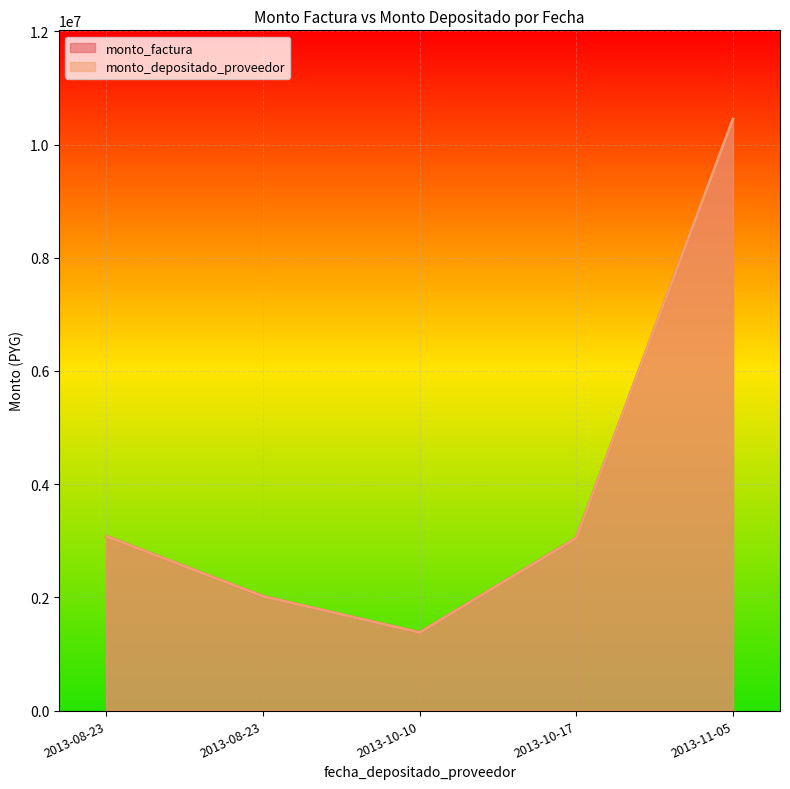

How many data points in monto_depositado_proveedor are above 3050000?

2